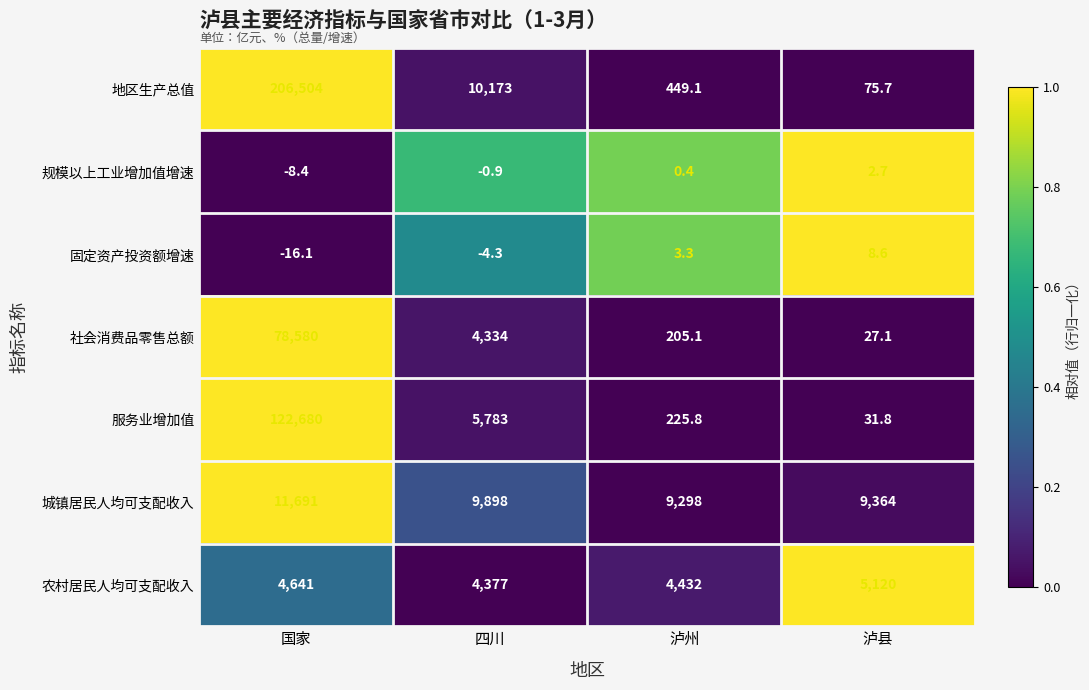

Which series has the widest spread of values?

地区生产总值